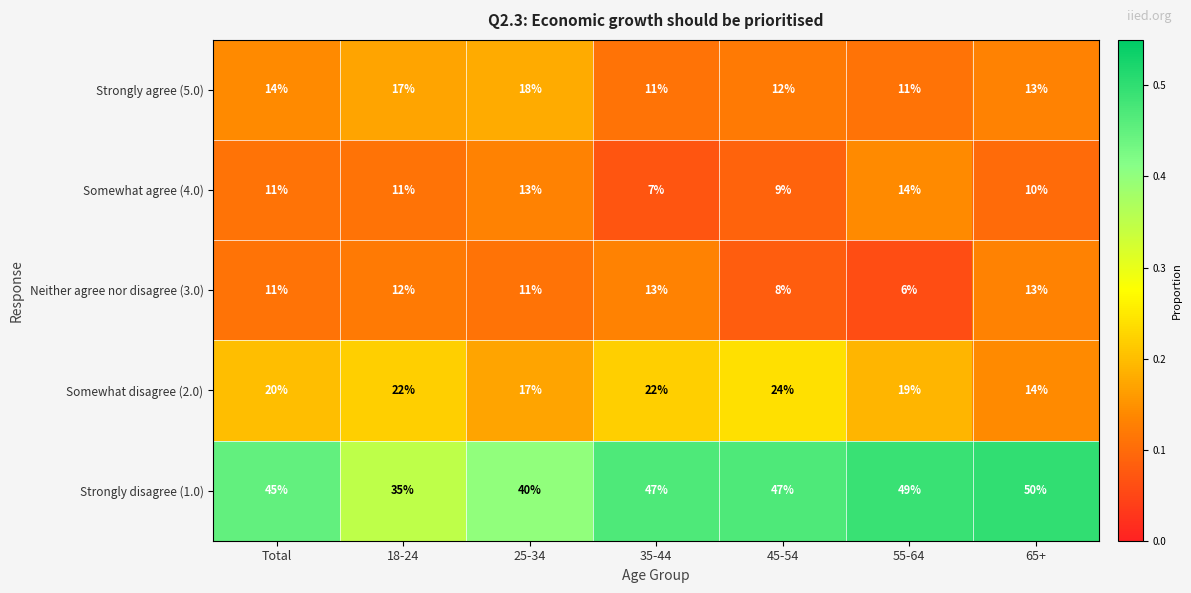

Which series changed the most between 25-34 and 65+?

Strongly disagree (1.0)